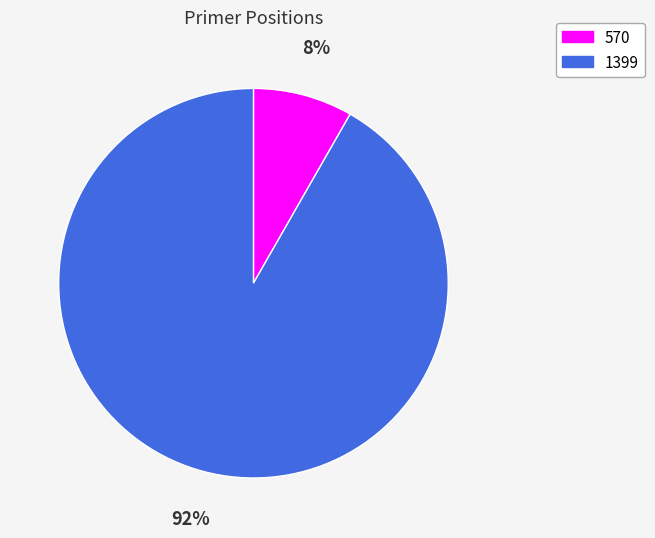

To the nearest percent, what percentage of the pie is 570?

8%